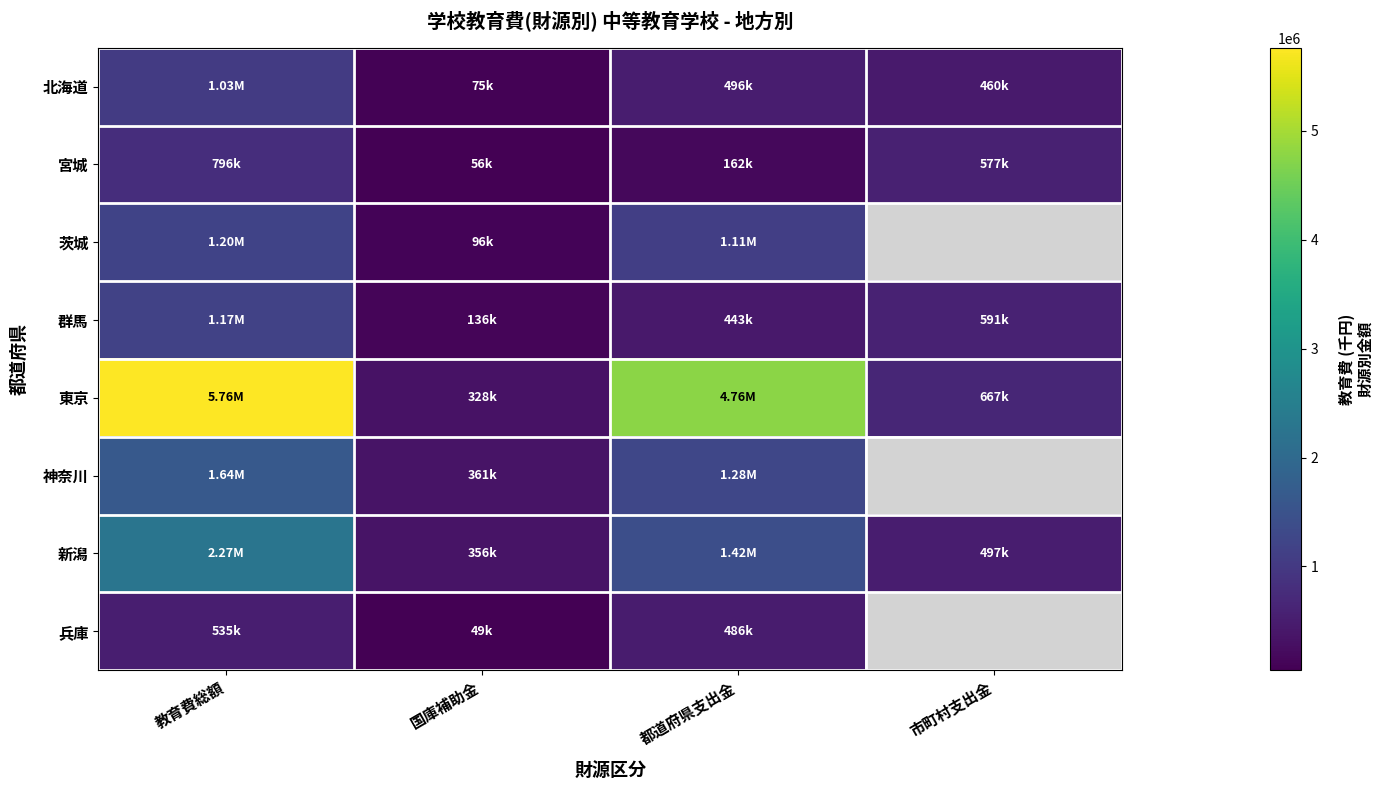

Count the number of categories in the chart.

4